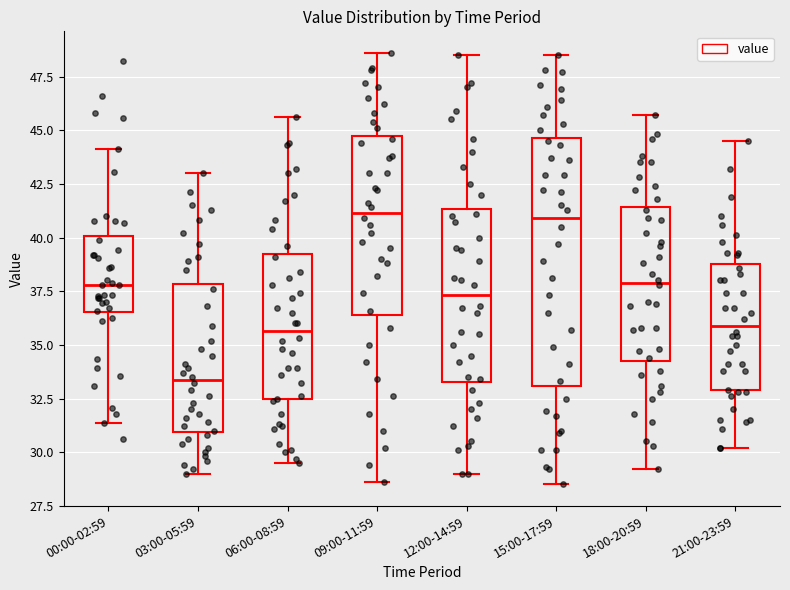

Which box's median line is the lowest?

03:00-05:59